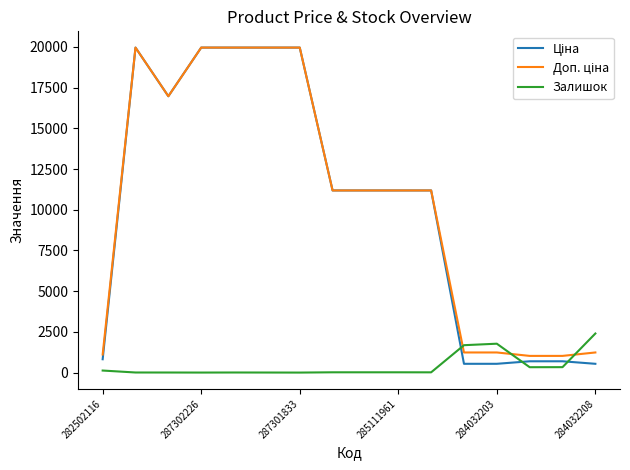

What is the greatest value displayed?

19964.2